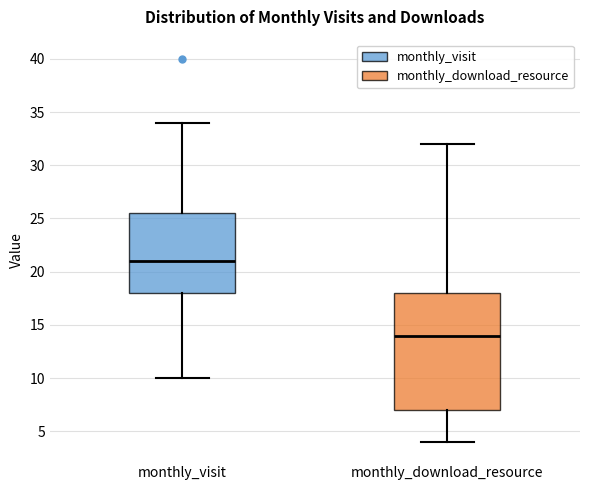

Reading left to right, read every box against the y-axis: the position of its median line, the range the box covers, and the ends of its whiskers. The values are not printed on the chart, so give them approximately, as read against the axis.

monthly_visit: median 21.0, box 18.0 to 25.5, whiskers 10.0 to 34.0
monthly_download_resource: median 14.0, box 7.0 to 18.0, whiskers 4.0 to 32.0